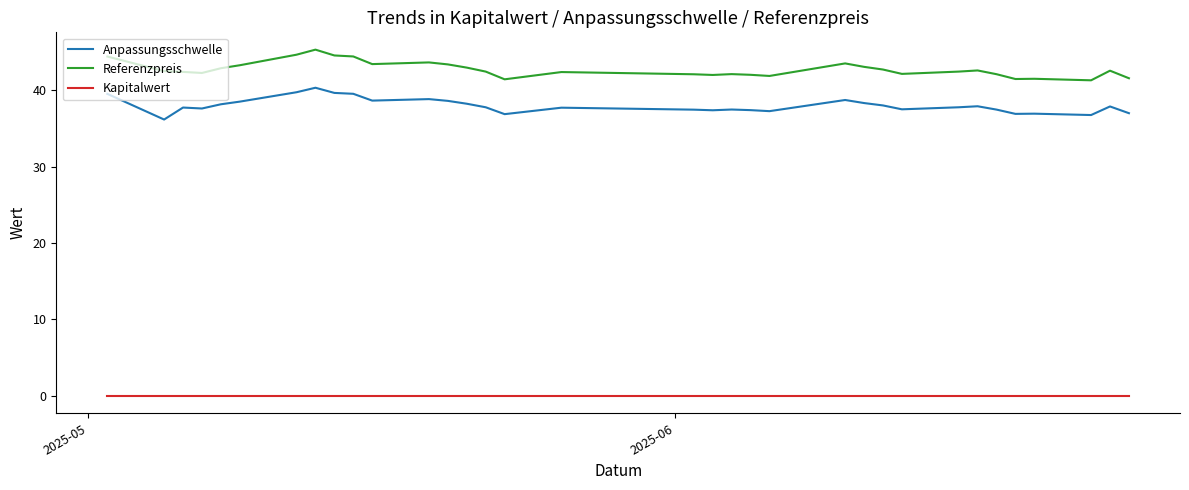

Which series has the largest total across all categories?

Referenzpreis